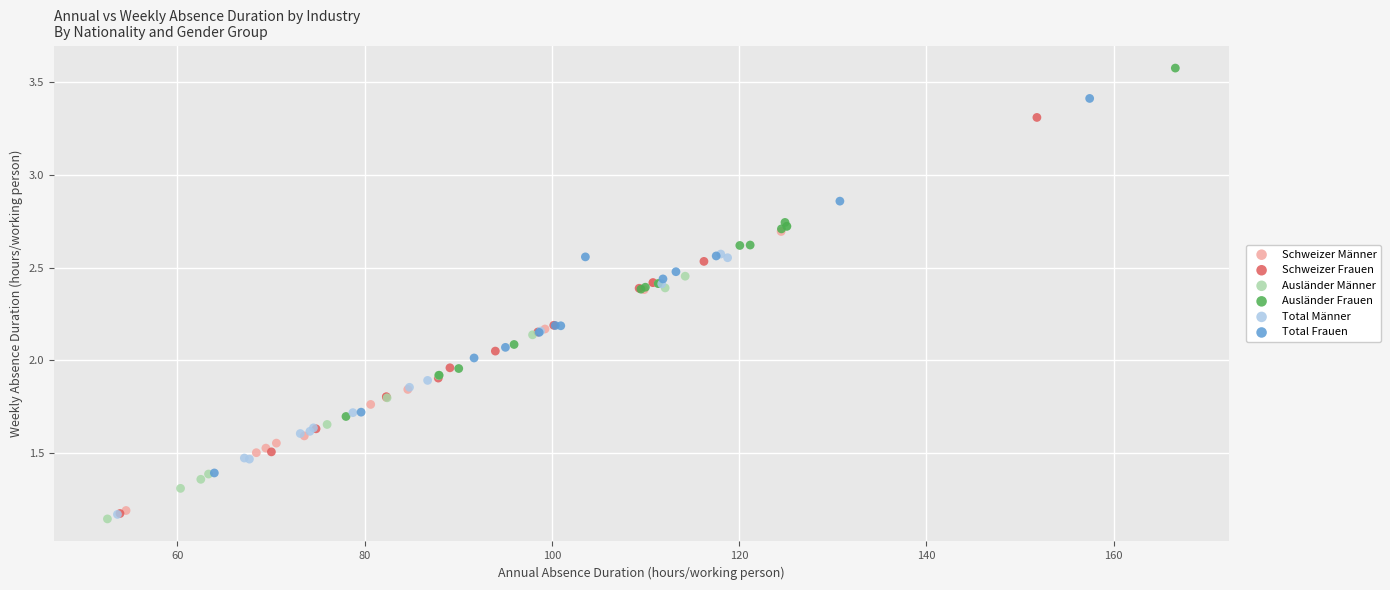

What are all the series names shown in the legend?

Schweizer Männer, Schweizer Frauen, Ausländer Männer, Ausländer Frauen, Total Männer, Total Frauen